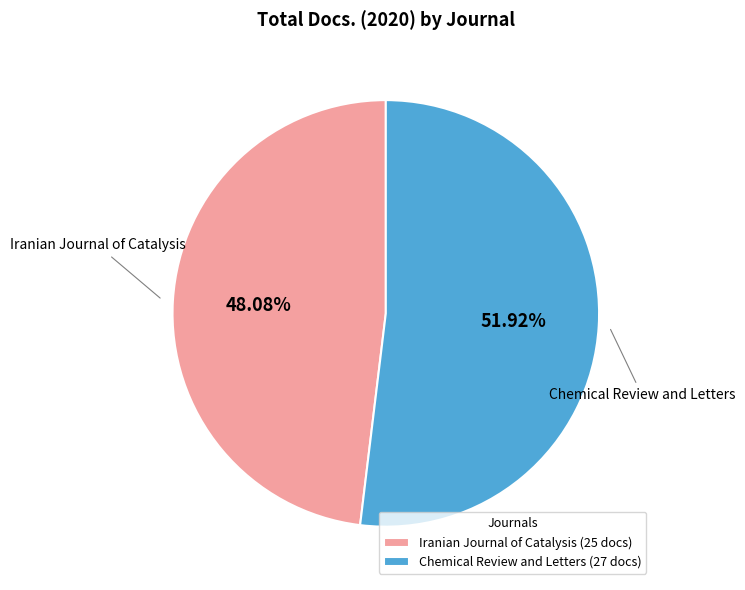

Rank the categories by value from lowest to highest.

Iranian Journal of Catalysis, Chemical Review and Letters